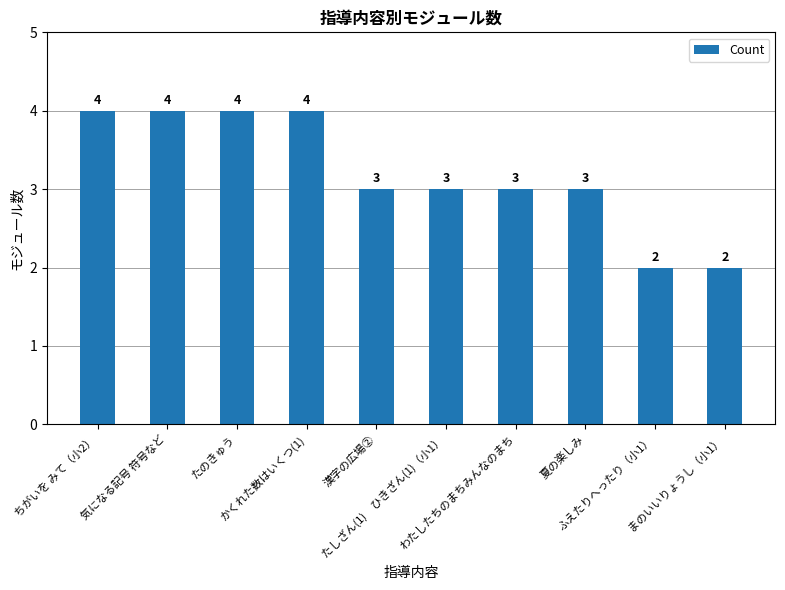

How many data points does each series have?

10